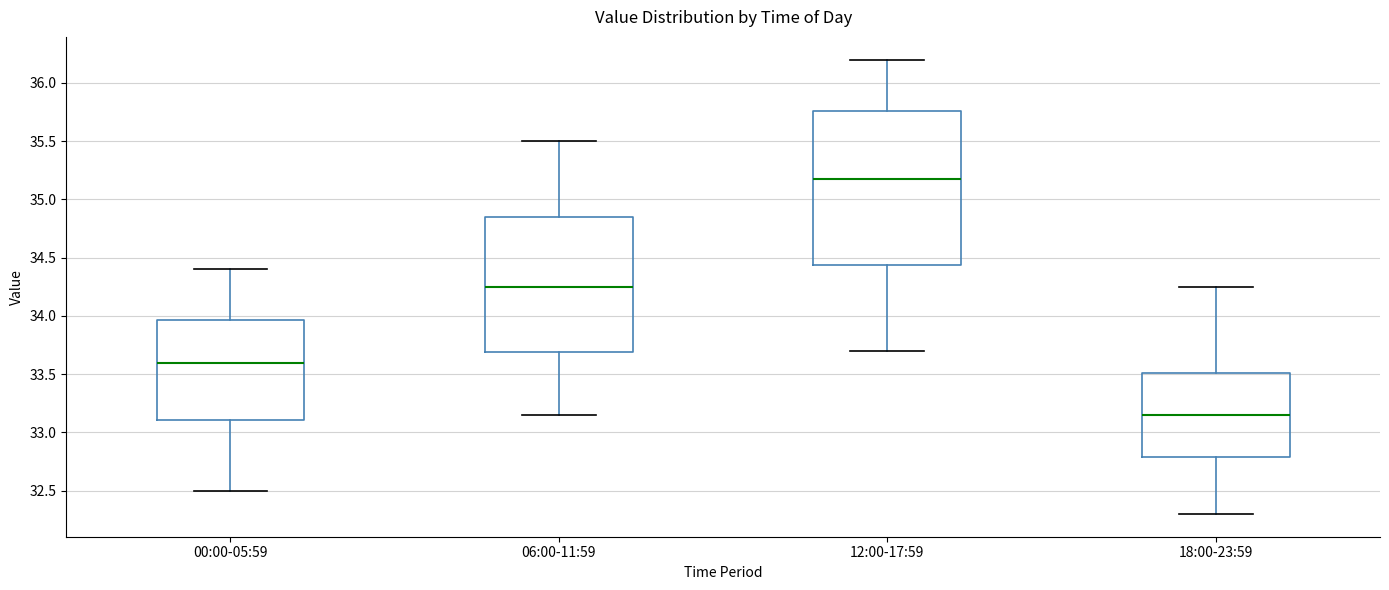

Which box's median line is the highest?

12:00-17:59